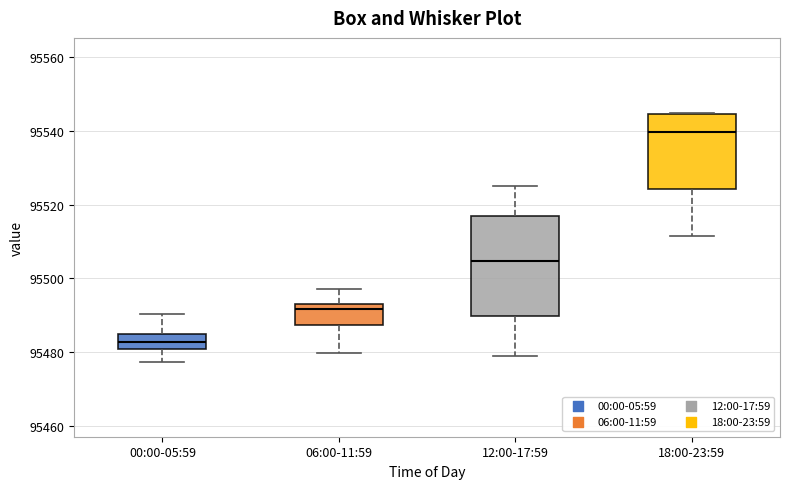

Which box has the lowest median line?

00:00-05:59